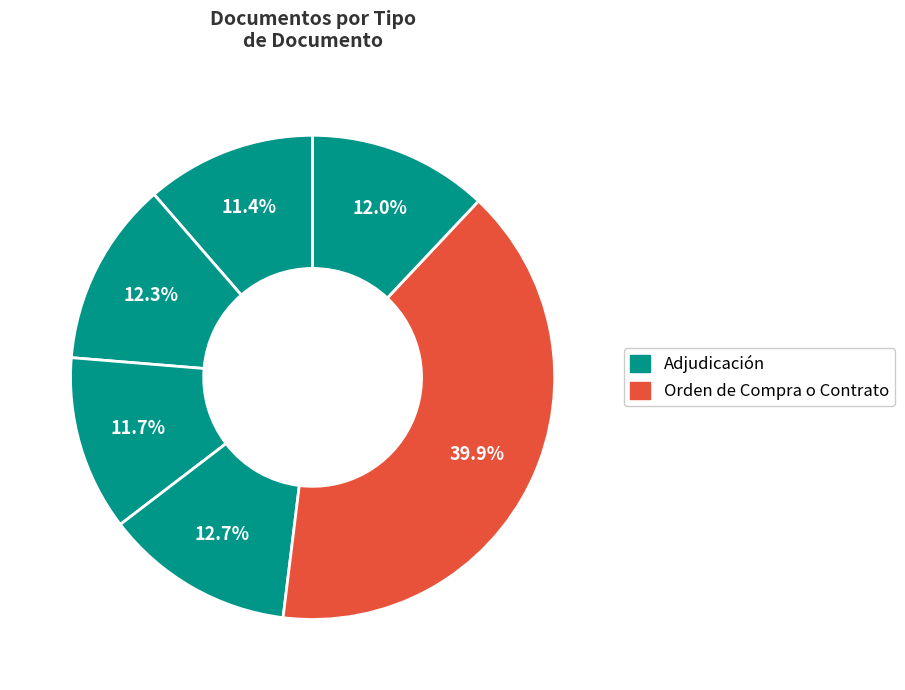

Does any single category account for the majority?

No